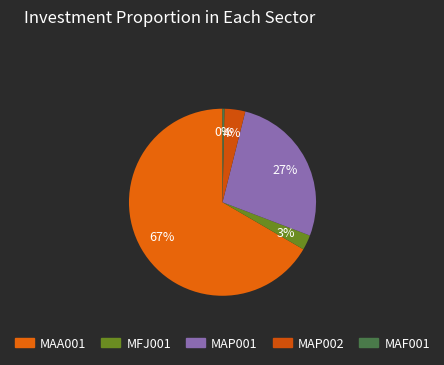

What portion of the pie excludes MFJ001?

97.4%